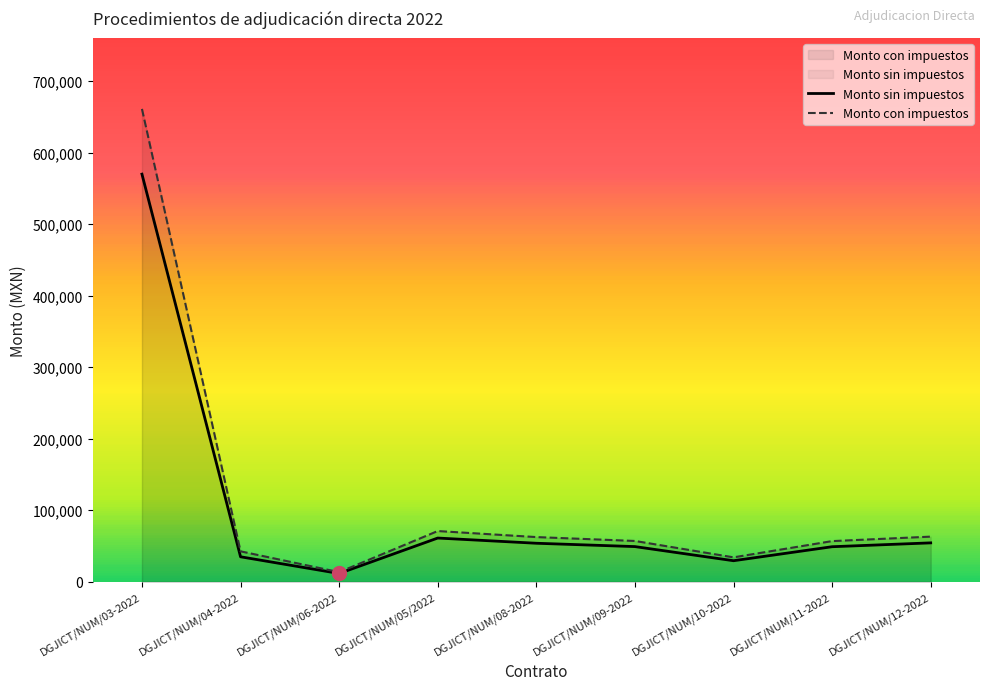

Between DGJICT/NUM/05/2022 and DGJICT/NUM/08-2022, which series saw the biggest shift?

Monto con impuestos